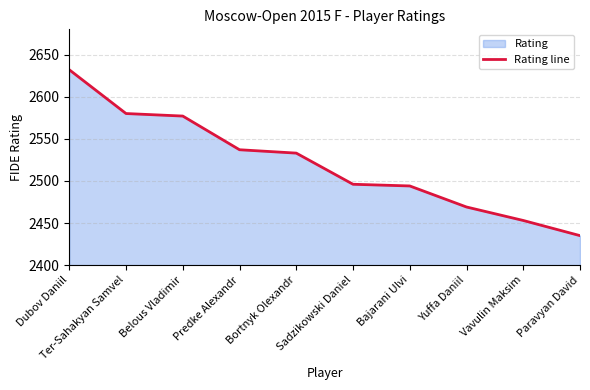

What is the ratio of the value at Ter-Sahakyan Samvel to the value at Bajarani Ulvi?

1.0